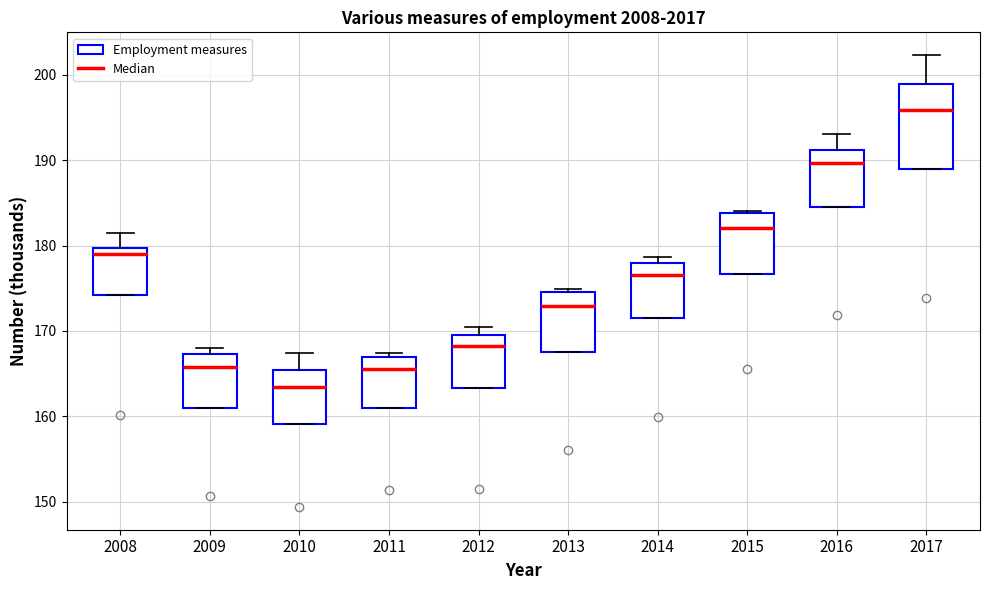

Reading left to right, read every box against the y-axis: the position of its median line, the range the box covers, and the ends of its whiskers. The values are not printed on the chart, so give them approximately, as read against the axis.

2008: median 179, box 174 to 180, whiskers 174 to 182
2009: median 166, box 161 to 167, whiskers 161 to 168
2010: median 164, box 159 to 165, whiskers 159 to 167
2011: median 166, box 161 to 167, whiskers 161 to 167 (just above the box's upper edge)
2012: median 168, box 163 to 170, whiskers 163 to 171
2013: median 173, box 167 to 175, whiskers 167 to 175 (just above the box's upper edge)
2014: median 177, box 172 to 178, whiskers 172 to 179
2015: median 182, box 177 to 184, whiskers 177 to 184
2016: median 190, box 185 to 191, whiskers 185 to 193
2017: median 196, box 189 to 199, whiskers 189 to 202